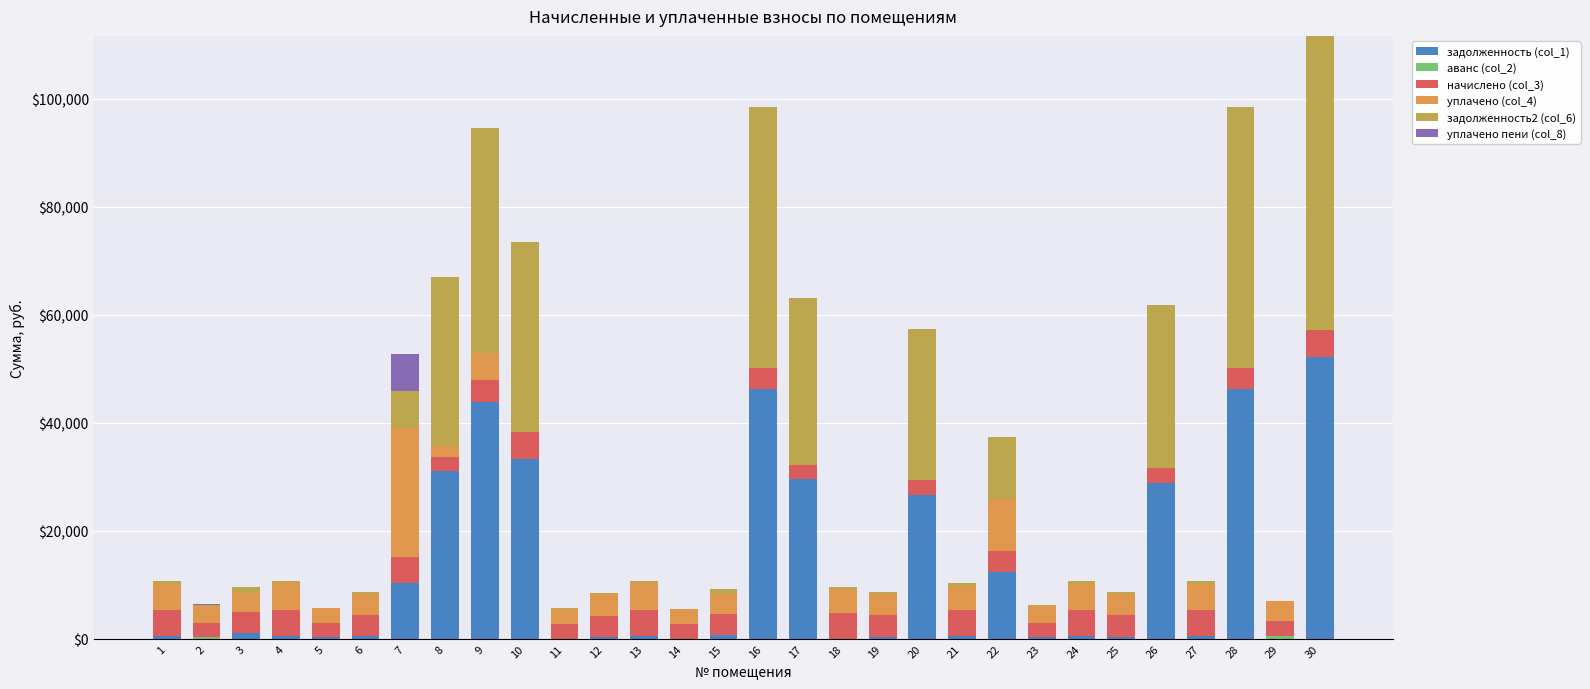

Are the bars grouped side by side (vs. stacked)?

No